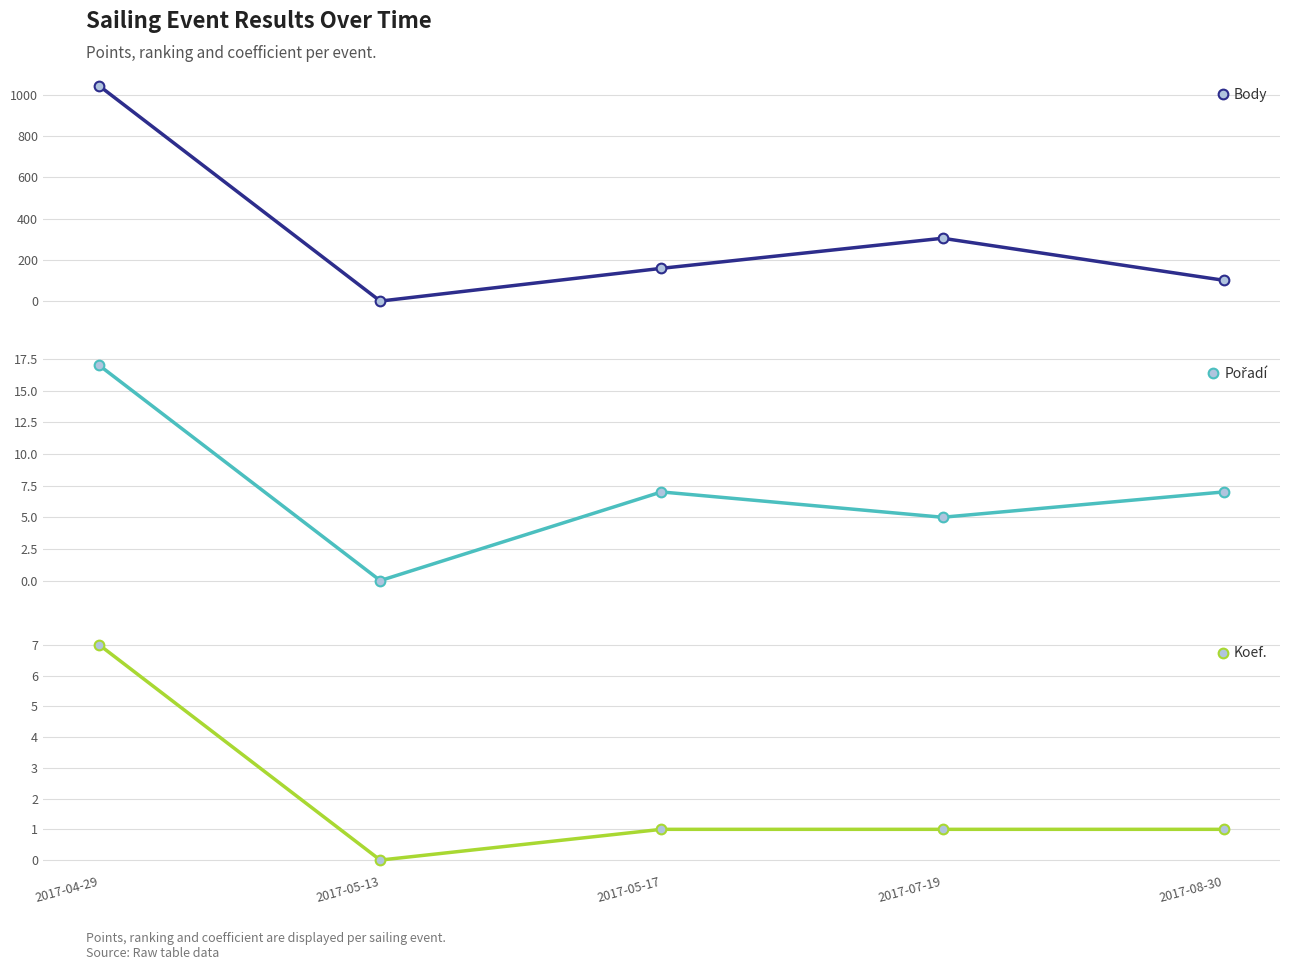

The value of Body at 2017-05-17 is 77. True or false?

False